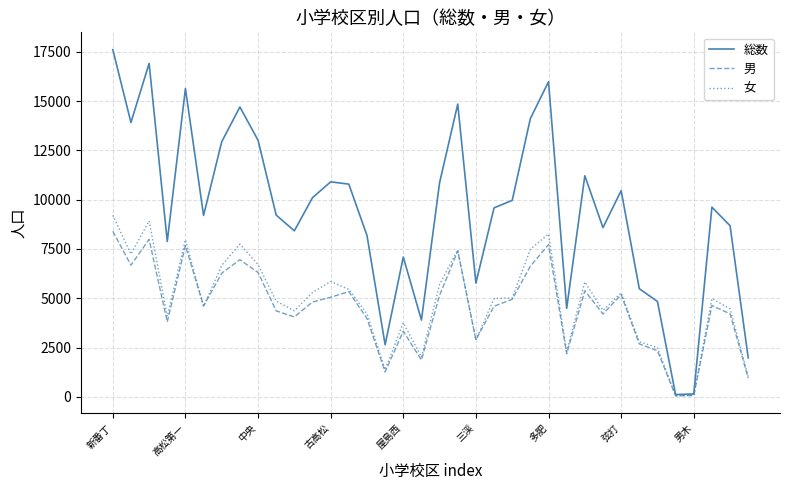

Which series has the largest total across all categories?

総数